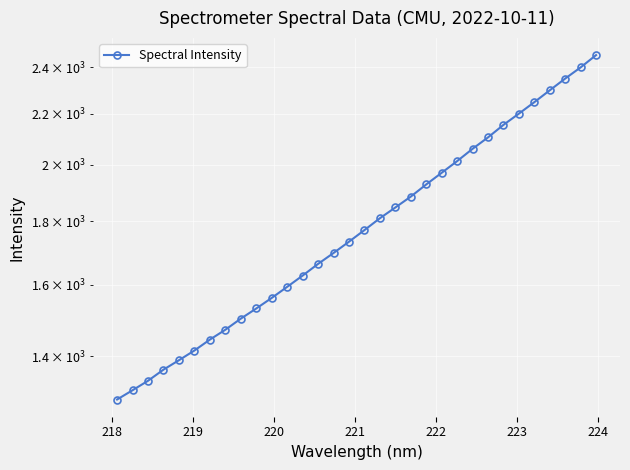

Reading left to right, extract all data points from this chart.

1291.3	1313.8	1337.2	1365.3	1389.5	1414.9	1444.0	1470.8	1501.5	1530.2	1560.7	1593.3	1627.1	1663.0	1697.2	1733.3	1771.2	1810.8	1847.5	1885.3	1928.7	1971.0	2014.3	2061.1	2105.5	2155.2	2200.9	2248.5	2298.8	2349.7	2399.1	2454.7